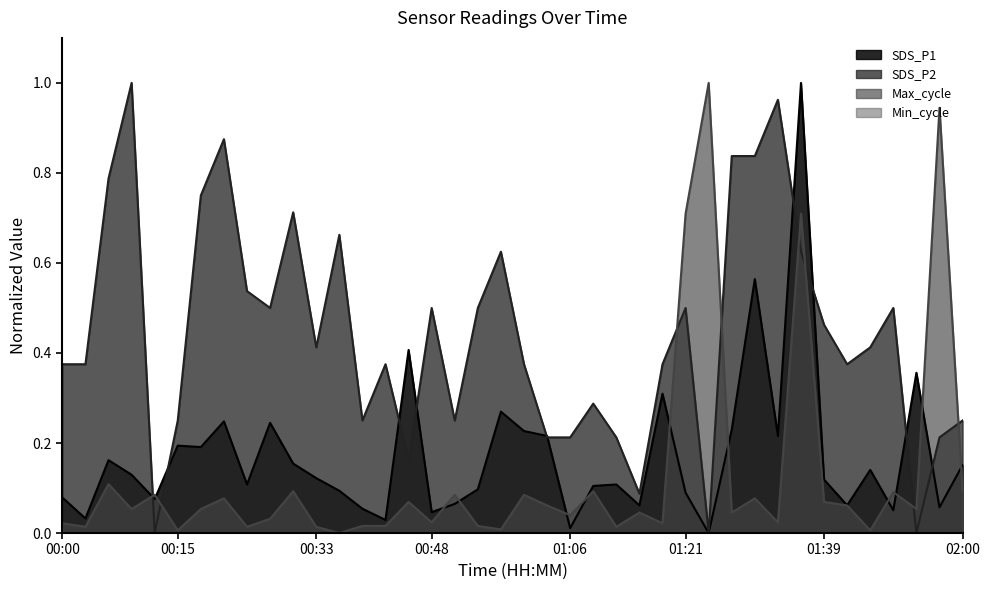

How many times do Max_cycle and SDS_P1 cross each other?

12